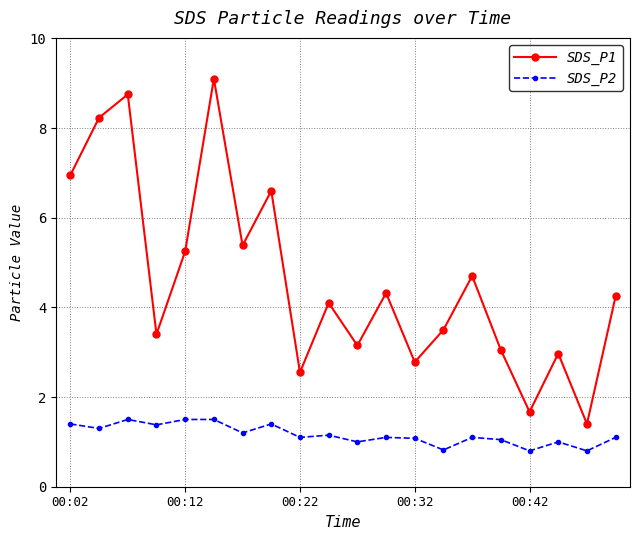

What is the sum of all SDS_P1 values?

92.1